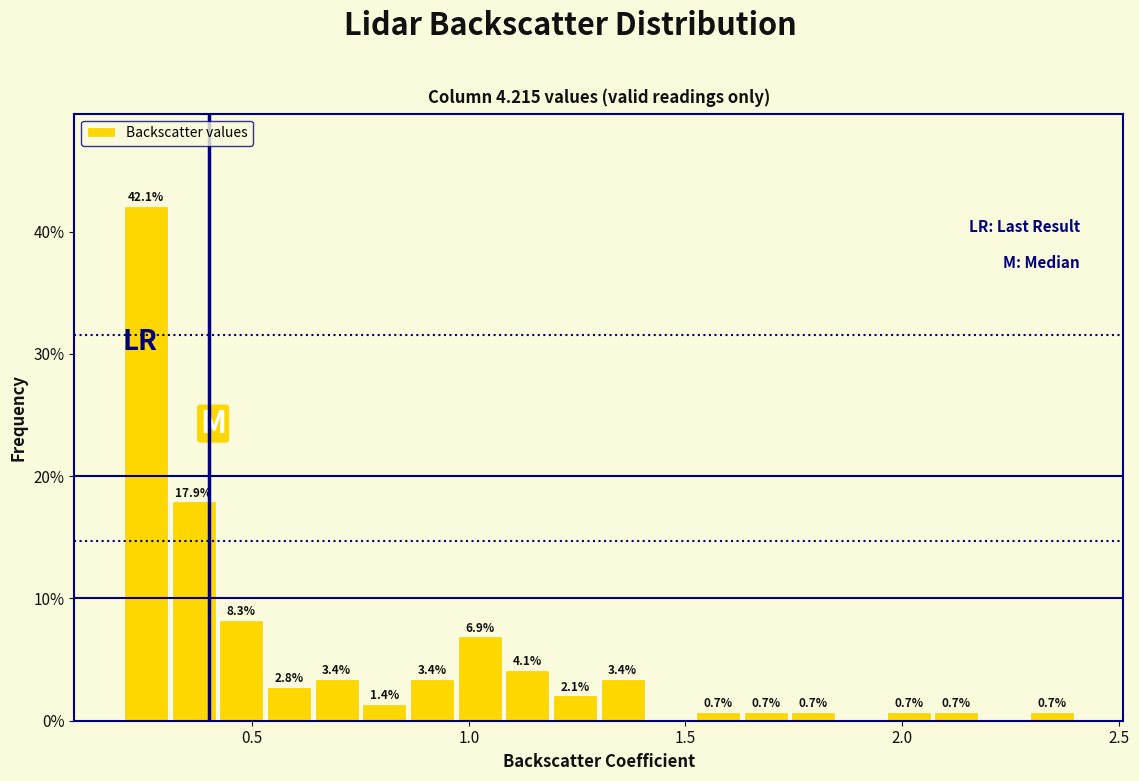

Around what value on the x-axis is the tallest bar? Give the approximate position of its centre, as read against the axis.

0.25